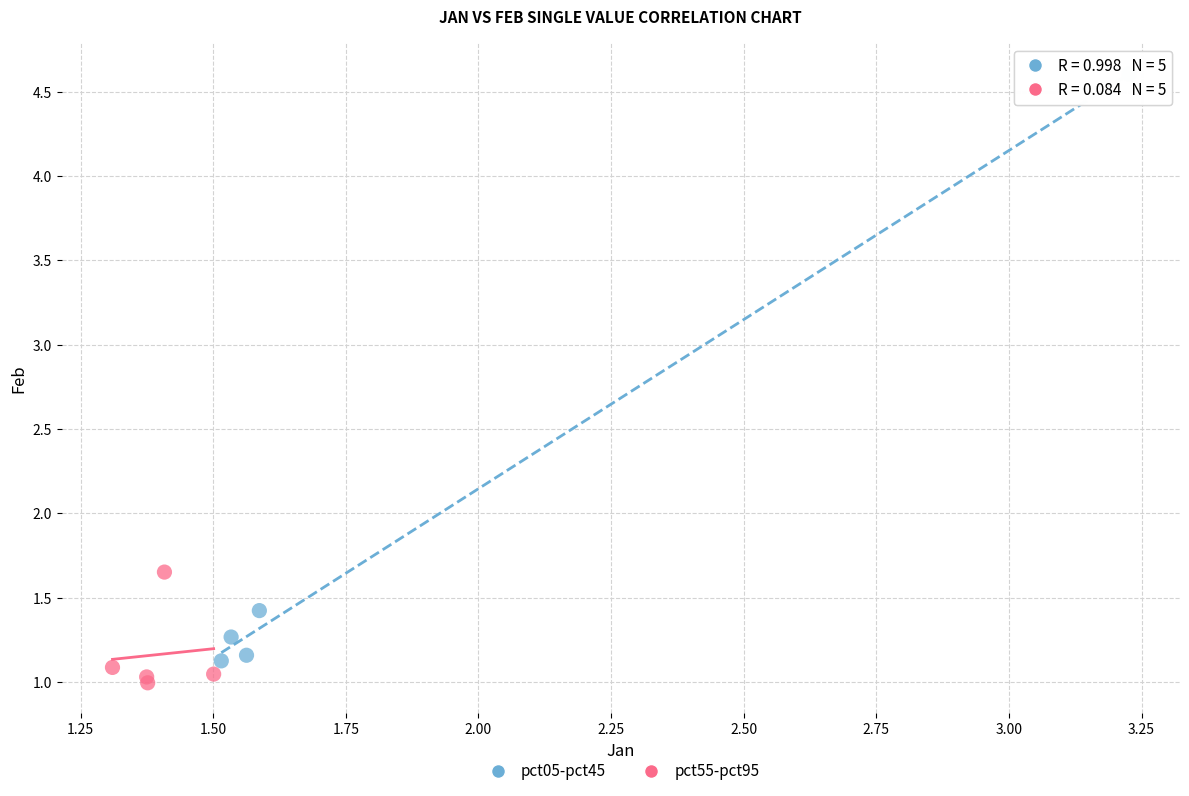

Which series has the widest spread of Y values?

pct05-pct45